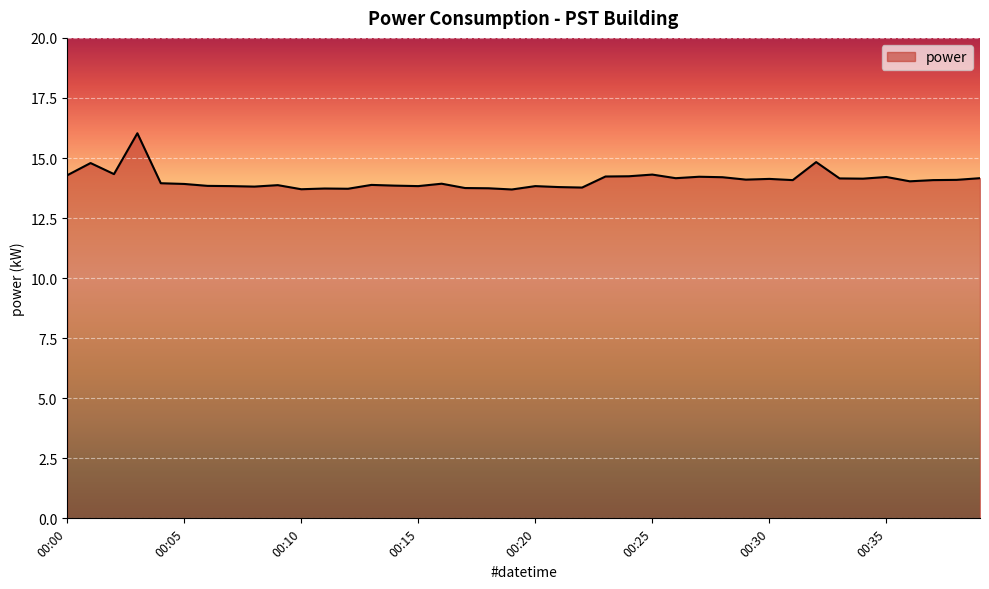

What is the minimum value shown in the chart?

13.7